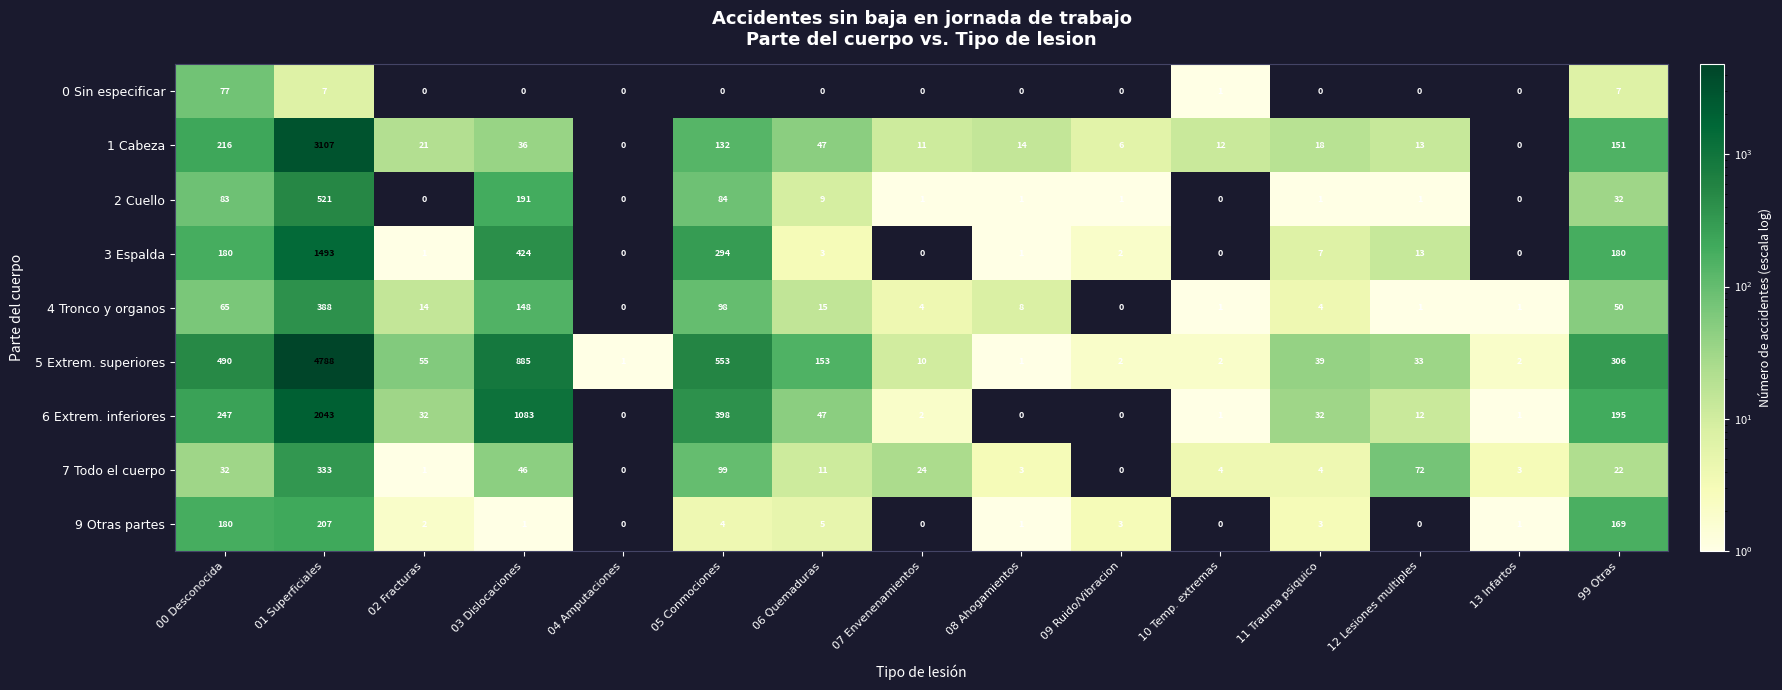

What is the spread (max minus min) of values at 13 Infartos?

3